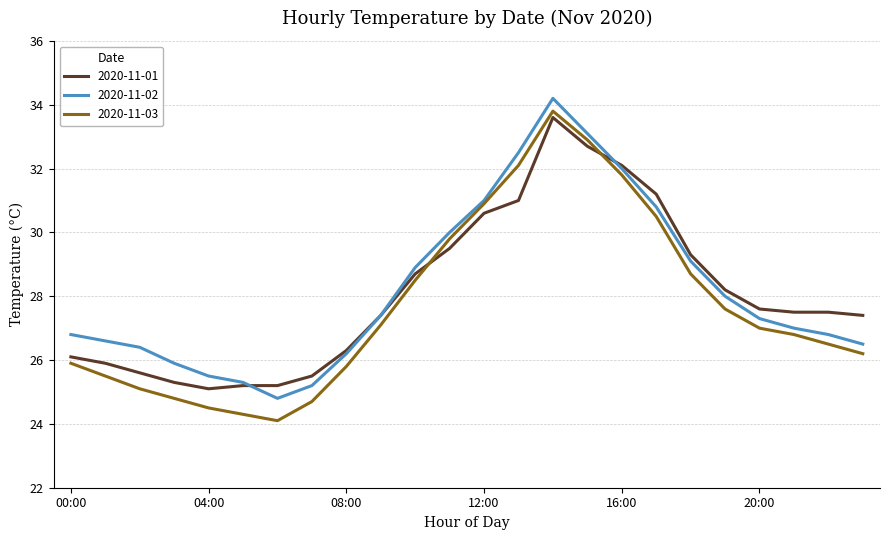

Which series has the largest range (max minus min)?

2020-11-03